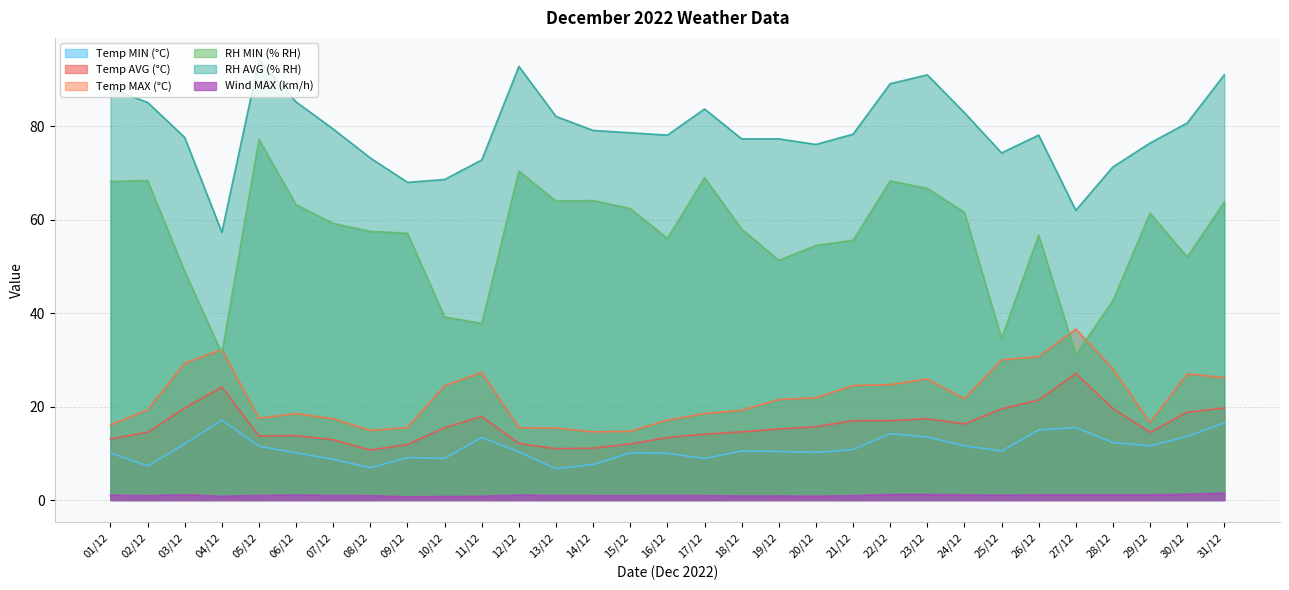

What are all the series names shown in the legend?

Temp MIN (°C), Temp AVG (°C), Temp MAX (°C), RH MIN (% RH), RH AVG (% RH), Wind MAX (km/h)